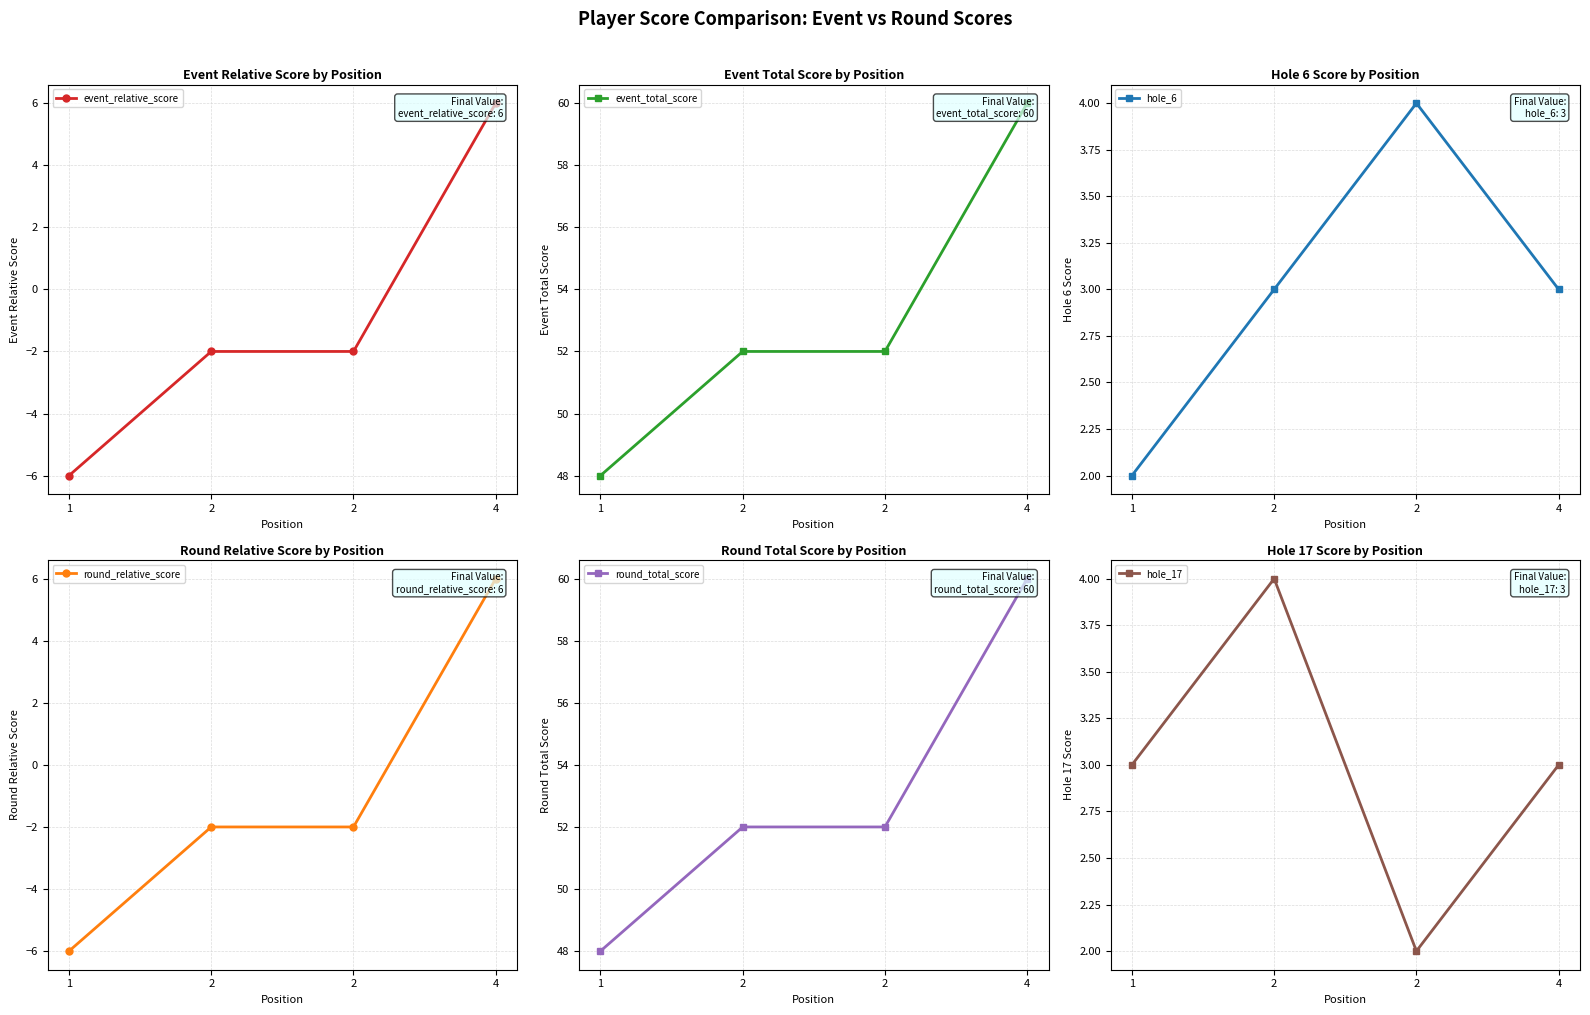

What is the difference between the maximum and minimum values in the hole_17 series?

2